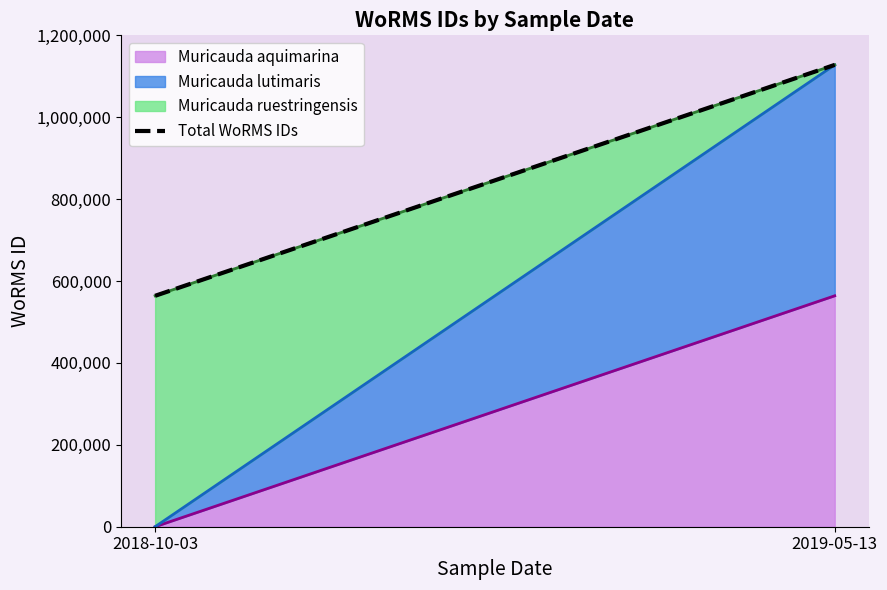

Rank the categories by value from highest to lowest.

2019-05-13, 2018-10-03